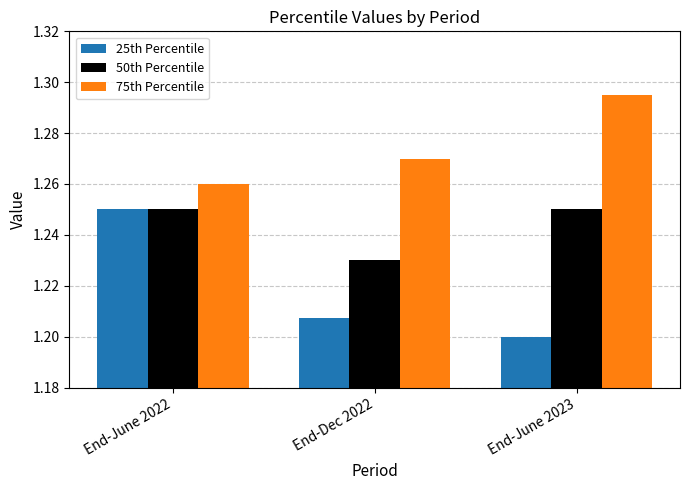

What is the sum of all 75th Percentile values?

3.8